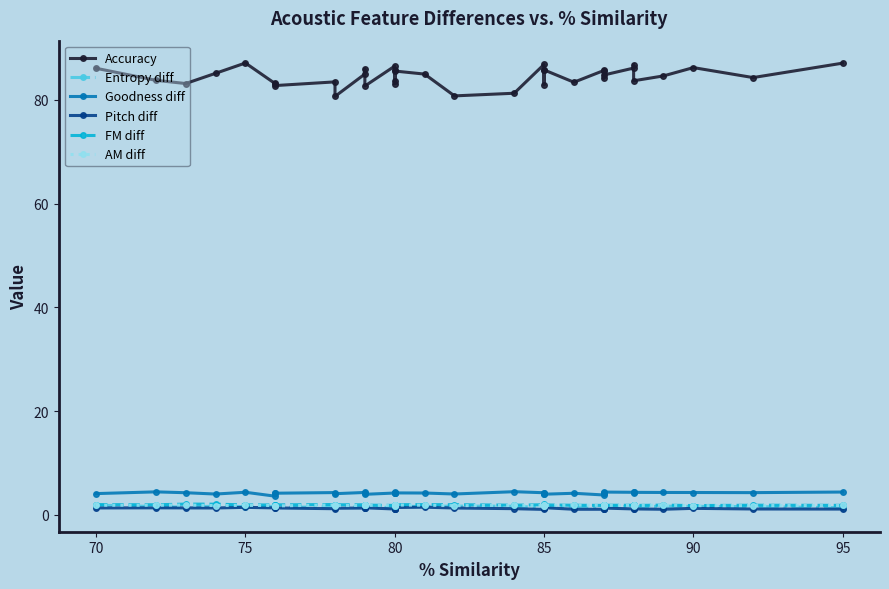

True or false: FM diff and Entropy diff cross at least once.

False